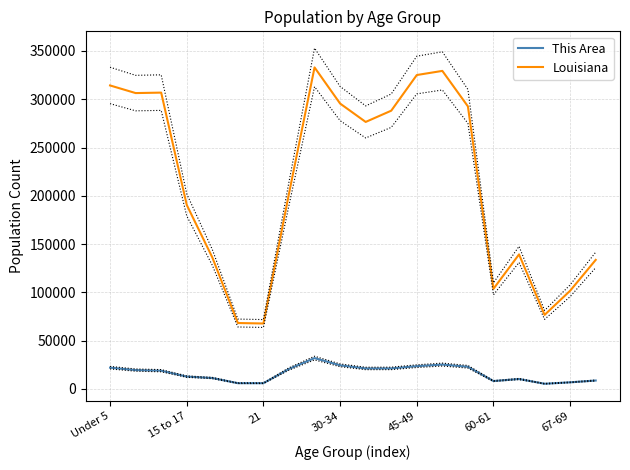

True or false: This Area has a value of 12142 at Under 5.

False